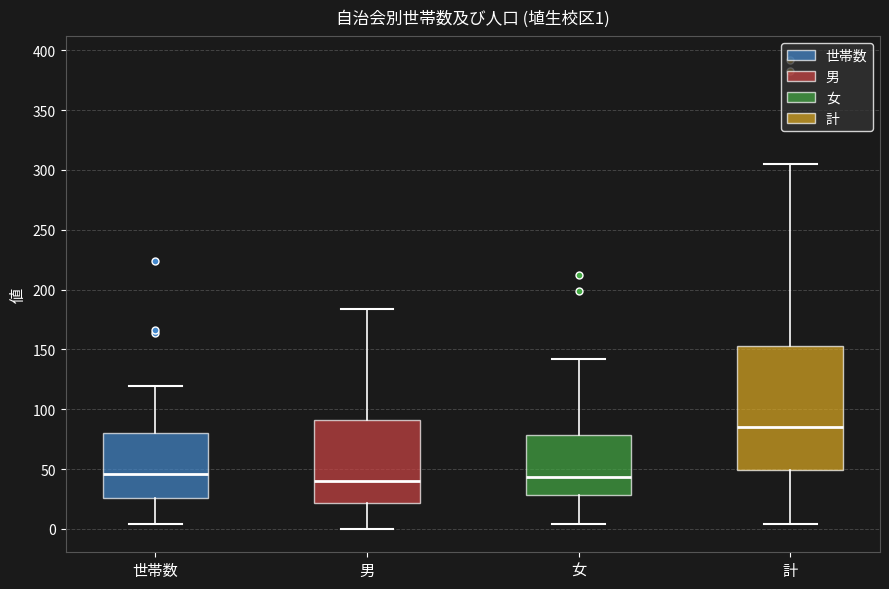

Which box has the highest median line?

計